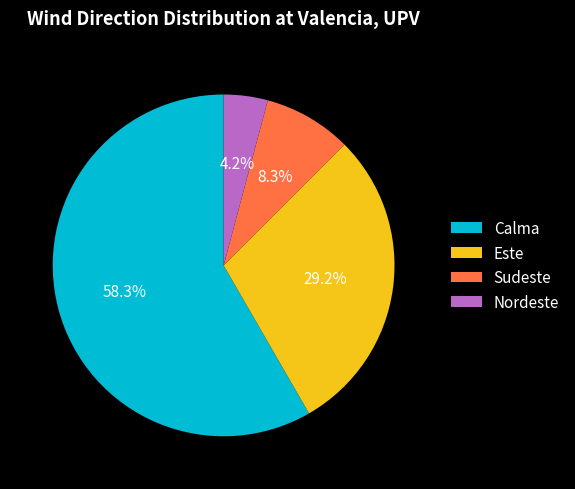

To the nearest percent, what is the difference between the largest and smallest slice percentages?

54%